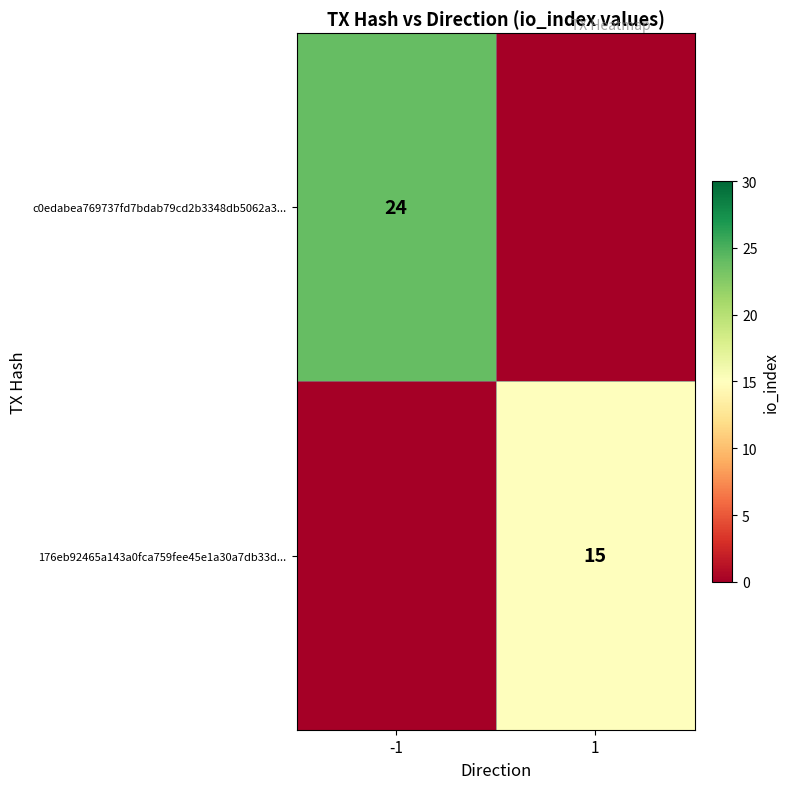

True or false: c0edabea769737fd7bdab79cd2b3348db5062a3... has a value of 39 at -1.

False